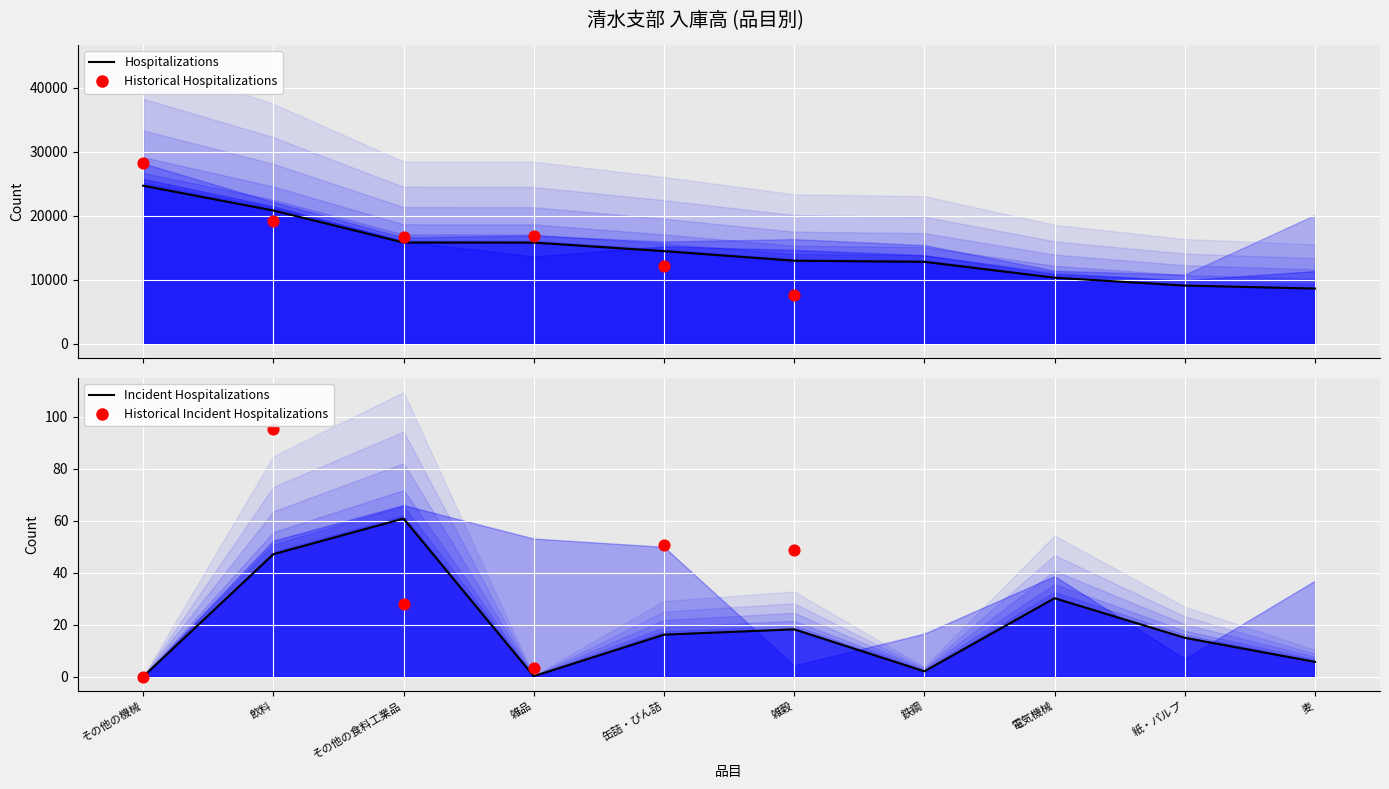

At which category is the sum across all series the highest?

その他の機械